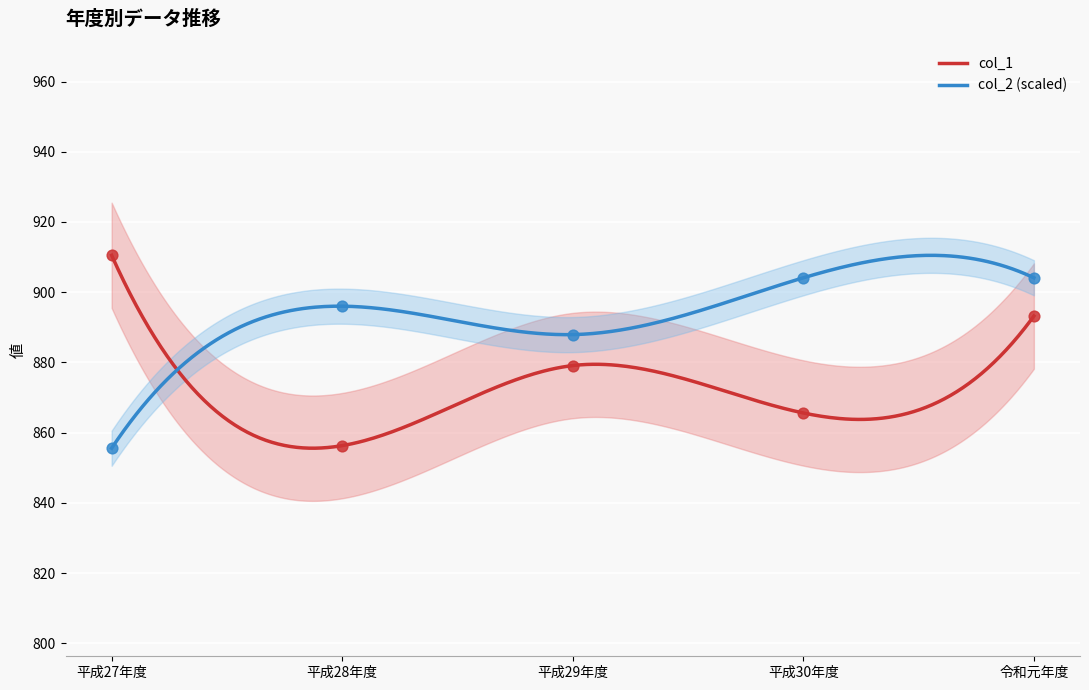

Which series has the widest spread of Y values?

col_1